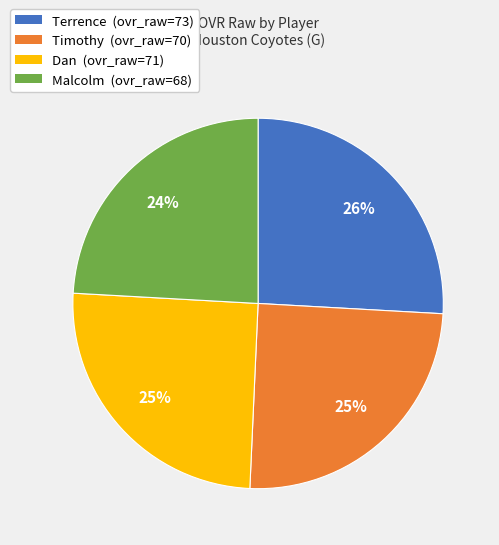

Does Terrence represent more than half of the total?

No